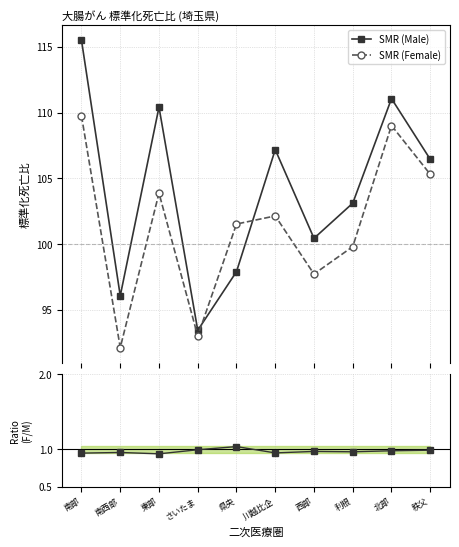

How many lines are shown in the chart?

3